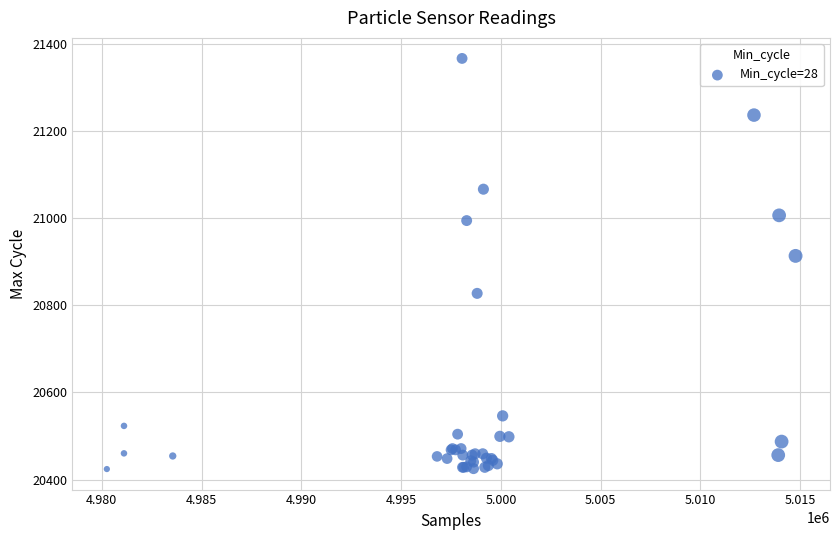

What Y value in the scatter plot is closest to 20895?

20913